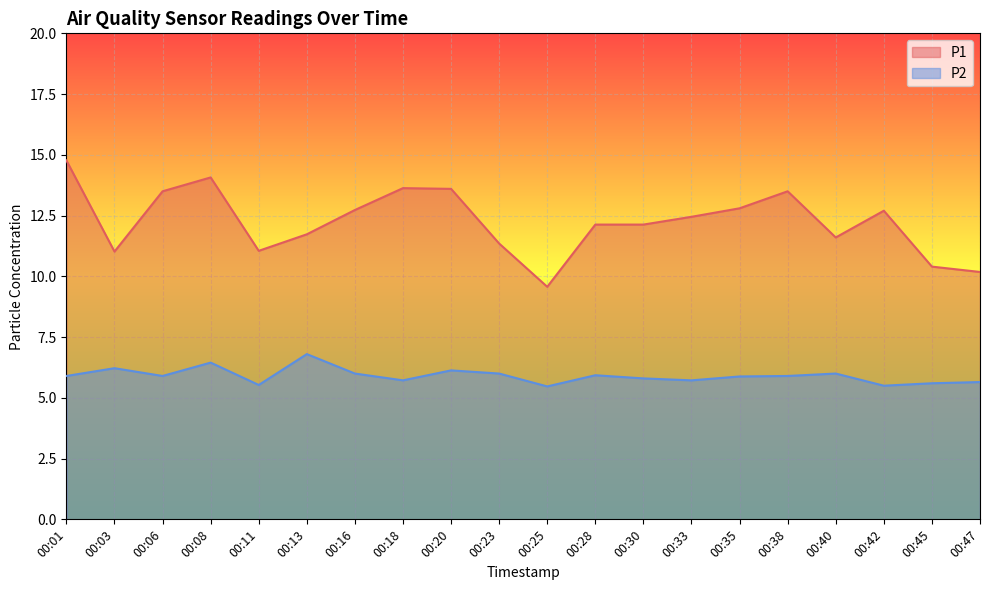

What is the spread (max minus min) of values at 00:16?

6.7